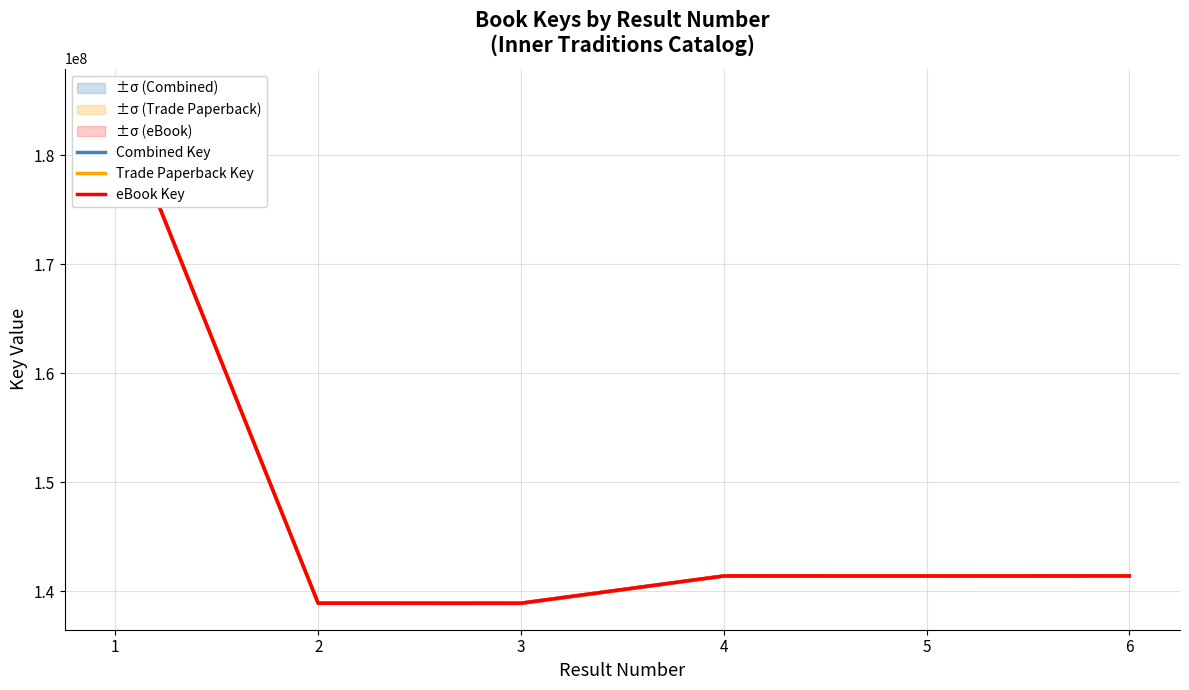

Is it true that Trade Paperback Key equals 185337181.0 at 1?

True